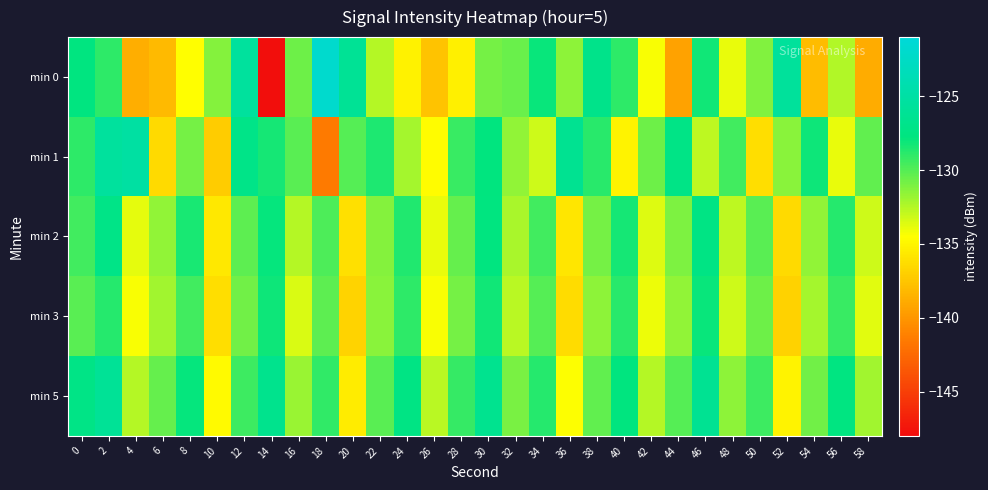

Reading right to left, list all the values displayed in this chart.

min 0: 58=-138.9	56=-132.4	54=-138.0	52=-125.7	50=-131.2	48=-134.0	46=-128.2	44=-139.4	42=-134.3	40=-128.9	38=-127.0	36=-131.4	34=-128.0	32=-130.5	30=-130.8	28=-135.3	26=-137.7	24=-135.2	22=-132.5	20=-126.1	18=-121.9	16=-130.6	14=-147.9	12=-125.5	10=-131.3	8=-134.5	6=-138.1	4=-138.8	2=-128.9	0=-127.7
min 1: 58=-130.3	56=-133.9	54=-128.1	52=-131.4	50=-136.2	48=-129.5	46=-132.8	44=-127.3	42=-130.7	40=-135.1	38=-128.9	36=-126.4	34=-133.2	32=-131.6	30=-127.8	28=-129.3	26=-134.7	24=-132.1	22=-128.5	20=-130.0	18=-141.5	16=-130.1	14=-128.4	12=-127.1	10=-137.2	8=-130.9	6=-136.4	4=-125.2	2=-125.5	0=-129.0
min 2: 58=-133.2	56=-128.8	54=-131.6	52=-136.4	50=-130.1	48=-132.8	46=-127.4	44=-131.1	42=-133.6	40=-128.3	38=-130.9	36=-135.8	34=-129.5	32=-132.2	30=-127.7	28=-130.4	26=-133.9	24=-128.6	22=-131.3	20=-136.1	18=-129.8	16=-132.5	14=-127.9	12=-130.2	10=-135.7	8=-128.4	6=-131.6	4=-133.8	2=-127.2	0=-129.5
min 3: 58=-133.7	56=-129.3	54=-132.1	52=-136.9	50=-130.6	48=-133.2	46=-128.0	44=-131.6	42=-134.0	40=-128.9	38=-131.5	36=-136.3	34=-130.0	32=-132.7	30=-128.2	28=-130.9	26=-134.3	24=-129.0	22=-131.4	20=-136.8	18=-130.2	16=-133.5	14=-128.1	12=-130.8	10=-136.2	8=-129.5	6=-132.0	4=-134.3	2=-128.7	0=-130.1
min 5: 58=-132.0	56=-127.6	54=-130.8	52=-135.1	50=-129.4	48=-131.5	46=-126.3	44=-130.0	42=-132.5	40=-127.8	38=-130.3	36=-134.5	34=-128.8	32=-131.0	30=-126.5	28=-129.2	26=-132.7	24=-127.4	22=-130.1	20=-135.5	18=-129.1	16=-131.8	14=-126.7	12=-129.4	10=-134.8	8=-127.9	6=-130.4	4=-132.6	2=-126.0	0=-127.3